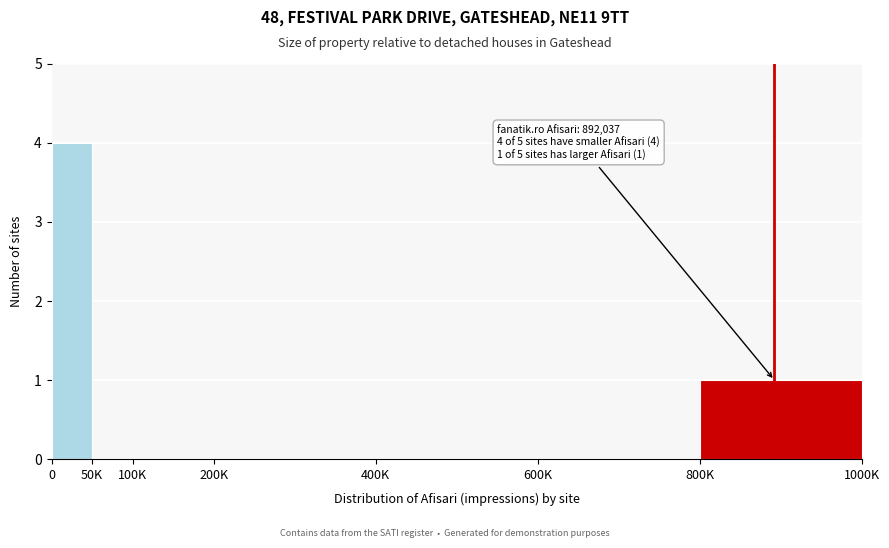

Reading left to right, extract all data points from this chart.

0=4	50K=0	100K=0	200K=0	400K=0	600K=0	800K=1